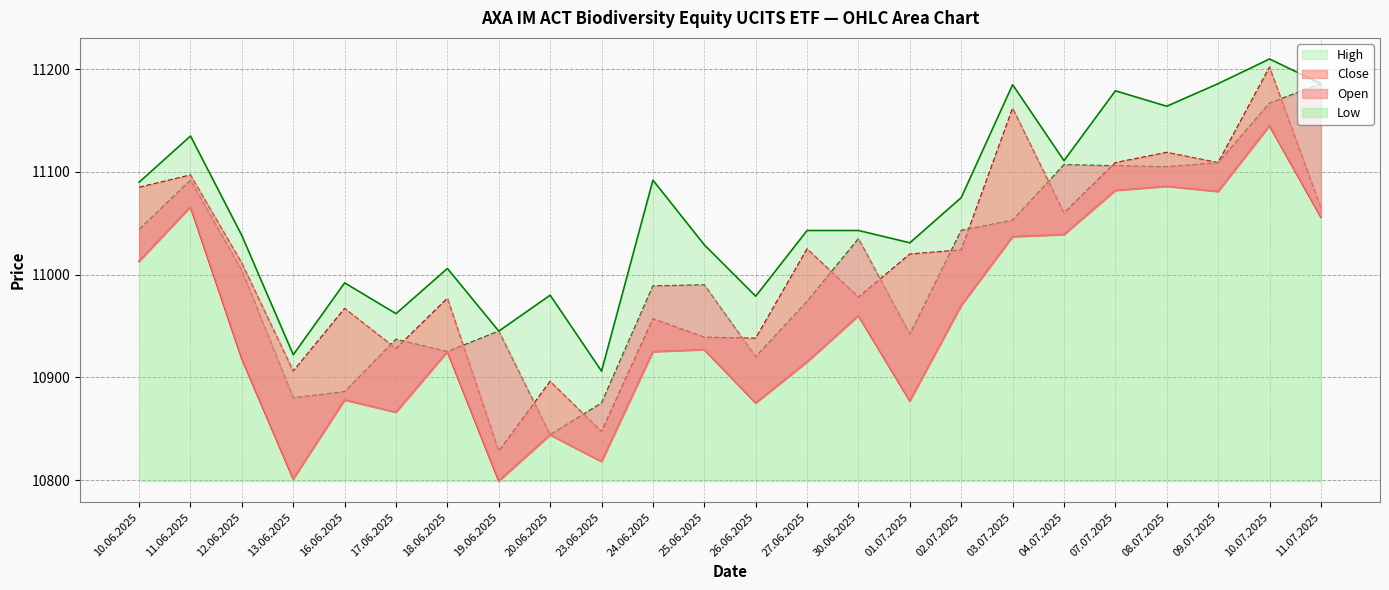

What is the sum of all Open values?

264158